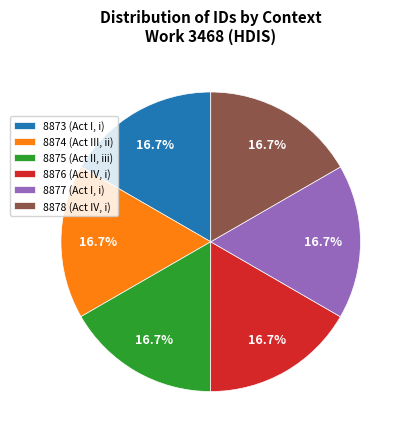

Combined, what portion of the pie is 8876 (Act IV, i) and 8874 (Act III, ii)?

33.3%